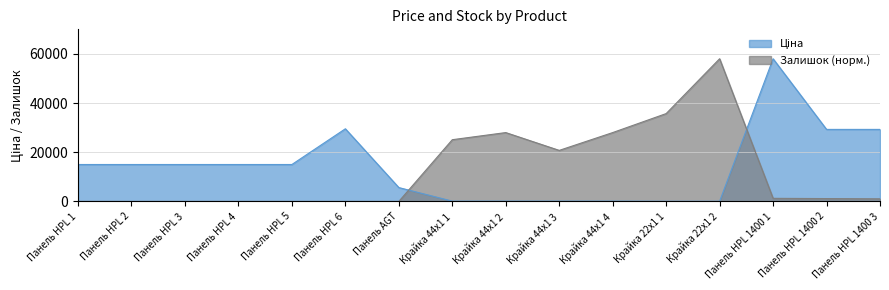

At which label does Ціна first exceed 15019?

Панель HPL 1